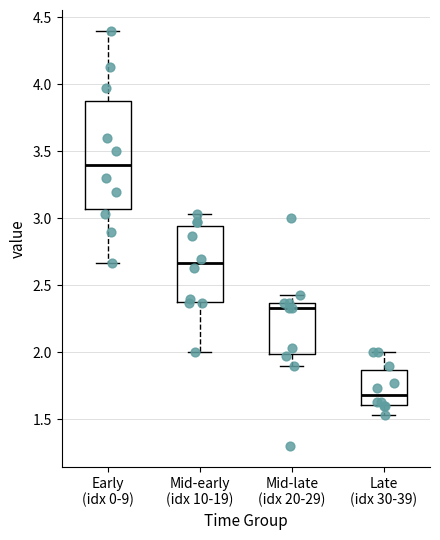

Which box's median line is the highest?

Early (idx 0-9)